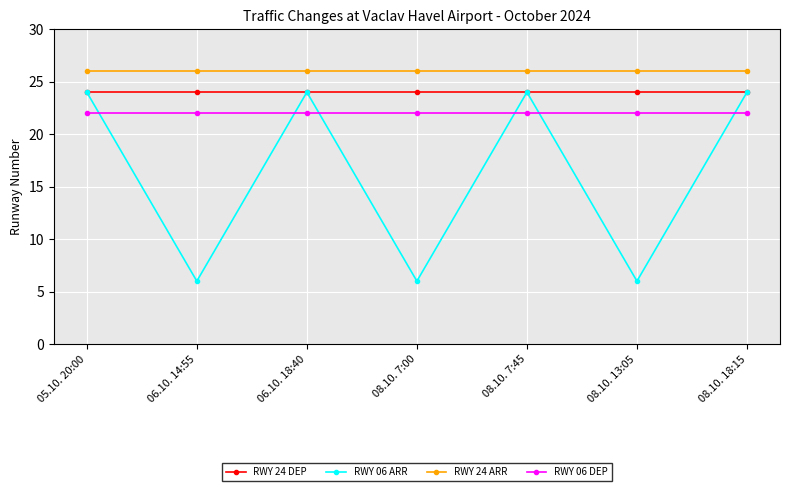

Count the number of data series in this chart.

4